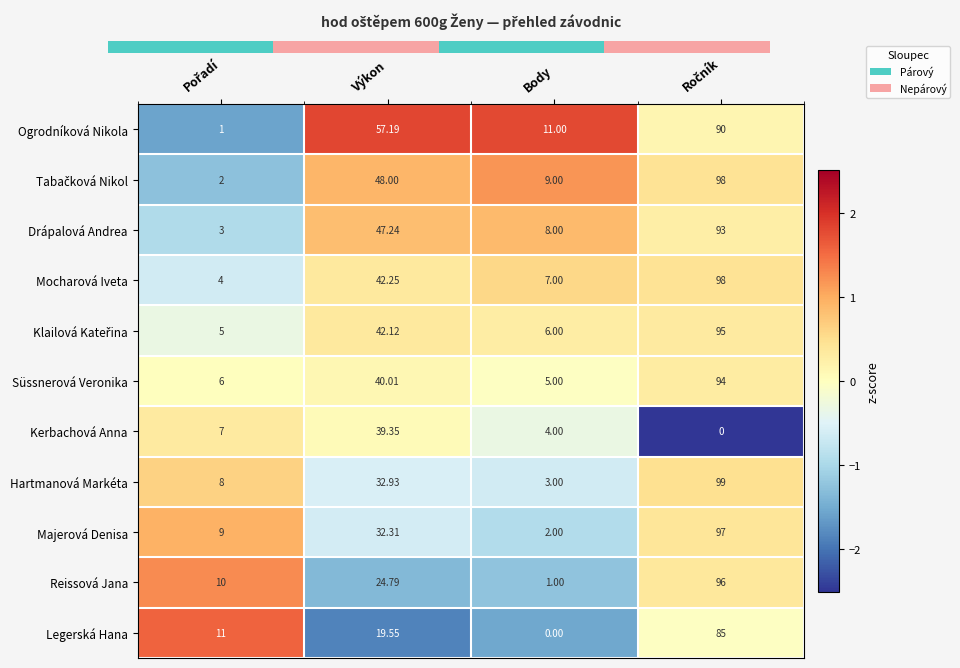

At which label is Drápalová Andrea closest to 48?

Výkon